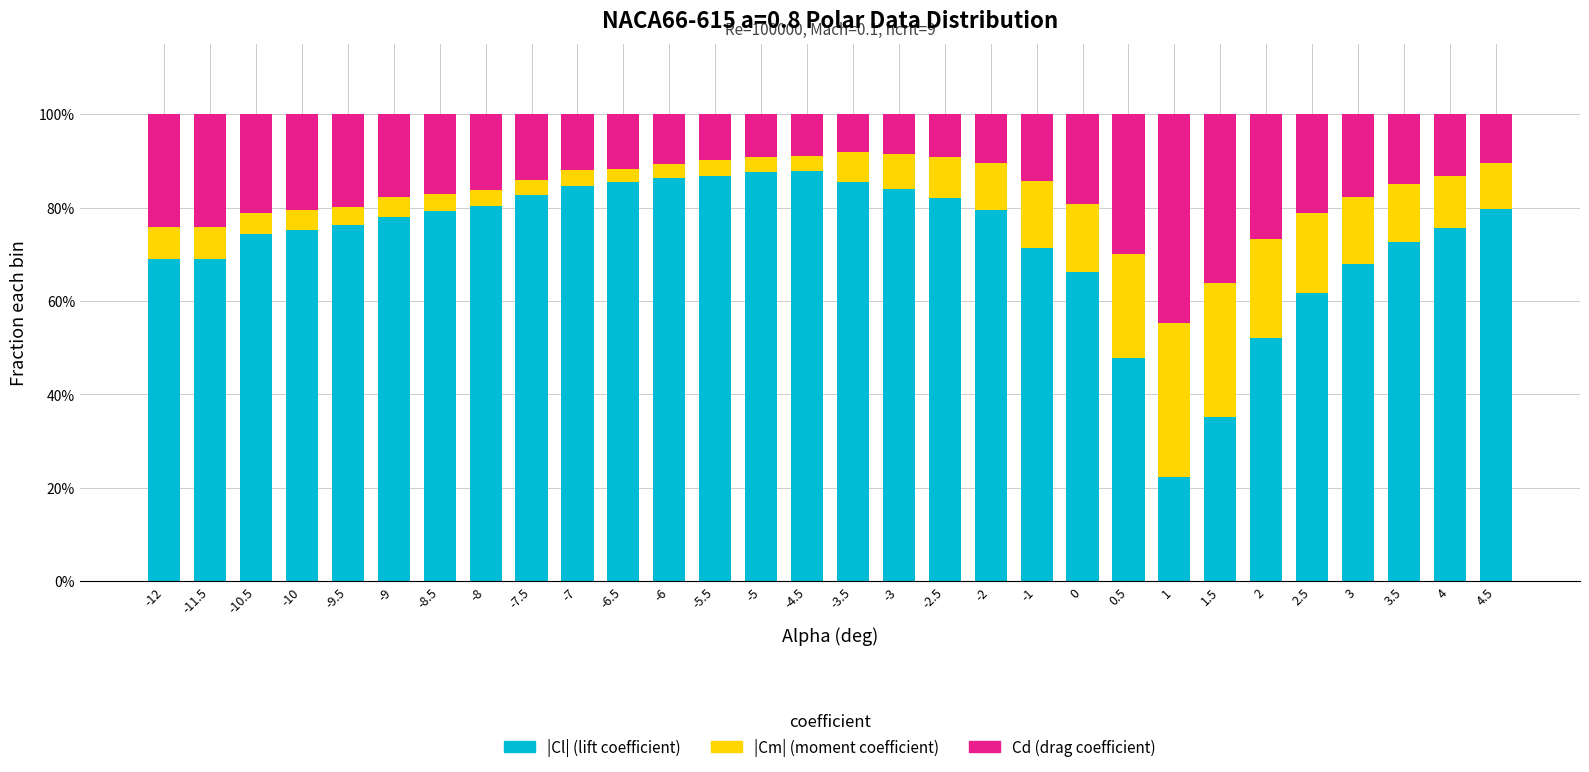

What is the total value across all series at -5.5?

100.0